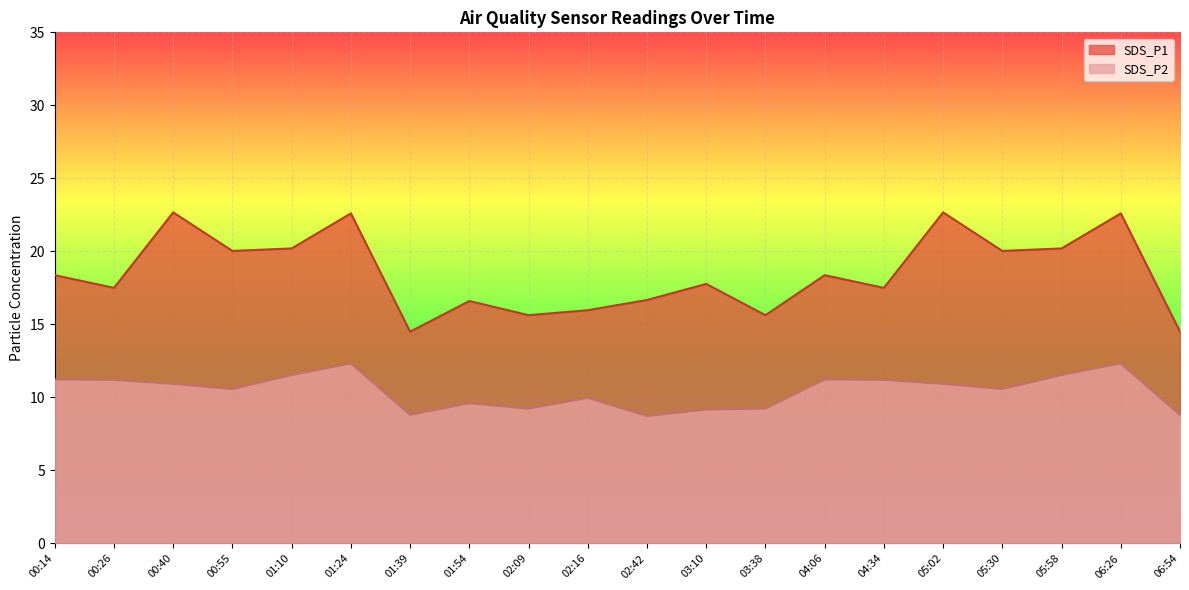

What is the label of the 11th point from the left?

02:42